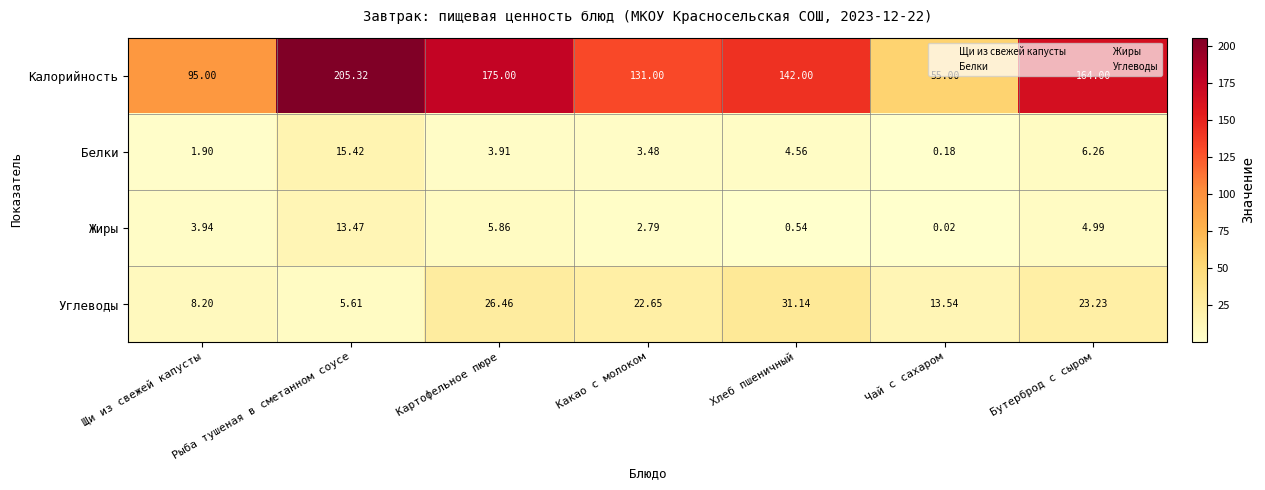

At which label is Углеводы closest to 18?

Чай с сахаром